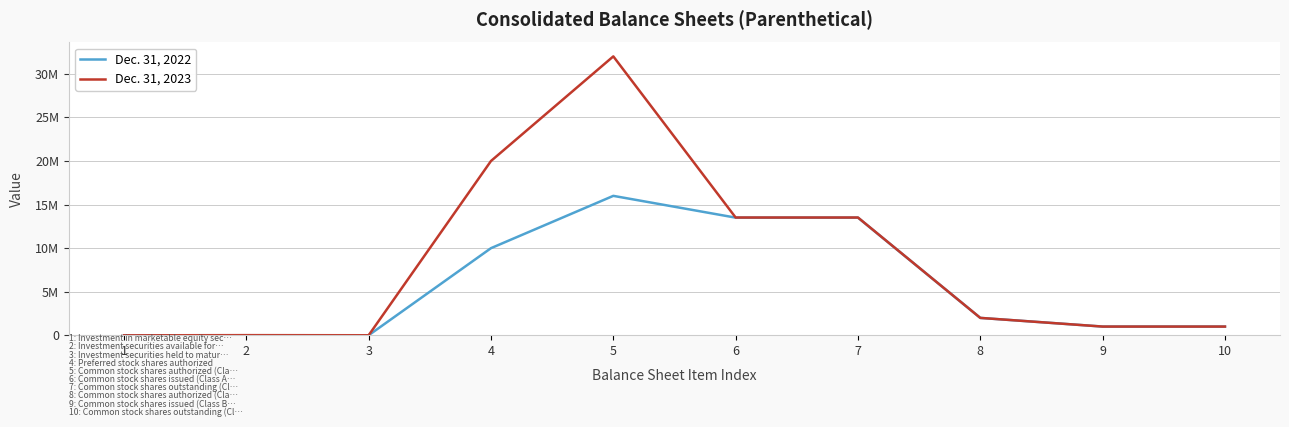

Reading left to right, list all the values displayed in this chart.

Dec. 31, 2022: 1=75	2=9967	3=8795	4=10000000	5=16000000	6=13501017	7=13501017	8=2000000	9=1005185	10=1005185
Dec. 31, 2023: 1=75	2=20688	3=8503	4=20000000	5=32000000	6=13514933	7=13514933	8=2000000	9=1005185	10=1005185